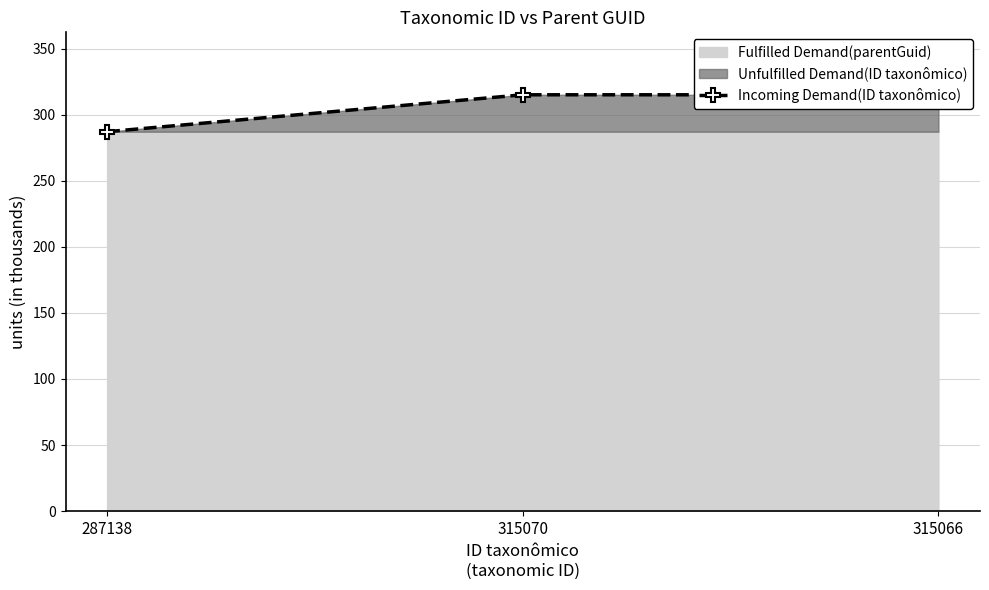

What is the smallest value displayed?

287.1